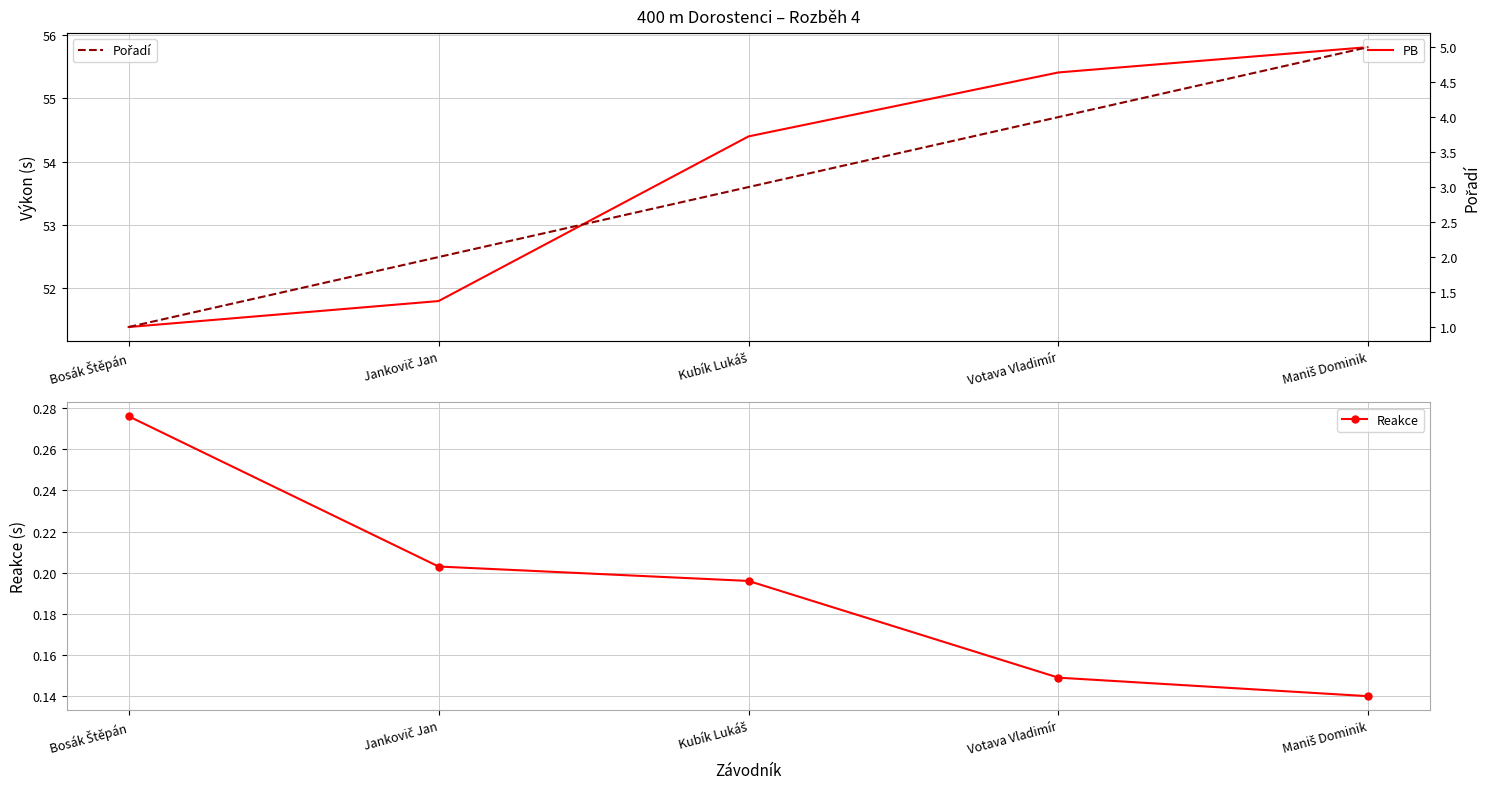

Reading left to right, transcribe all the data shown in this chart.

PB: 51.4	51.8	54.4	55.4	55.8
Reakce: 0.3	0.2	0.2	0.1	0.1
Pořadí: 1.0	2.0	3.0	4.0	5.0